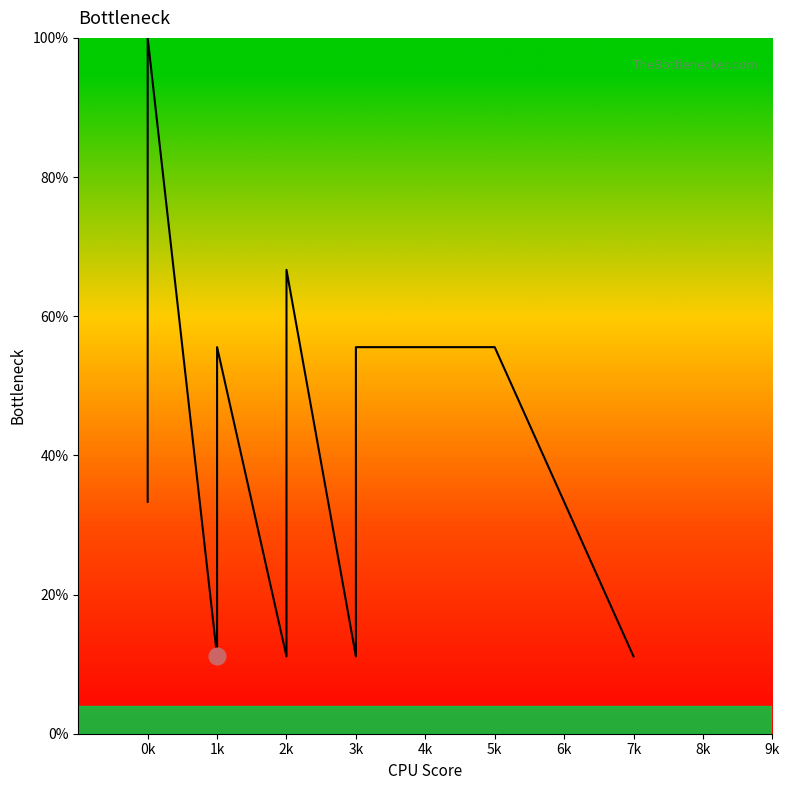

True or false: the data shows 19.6 at 7k.

False